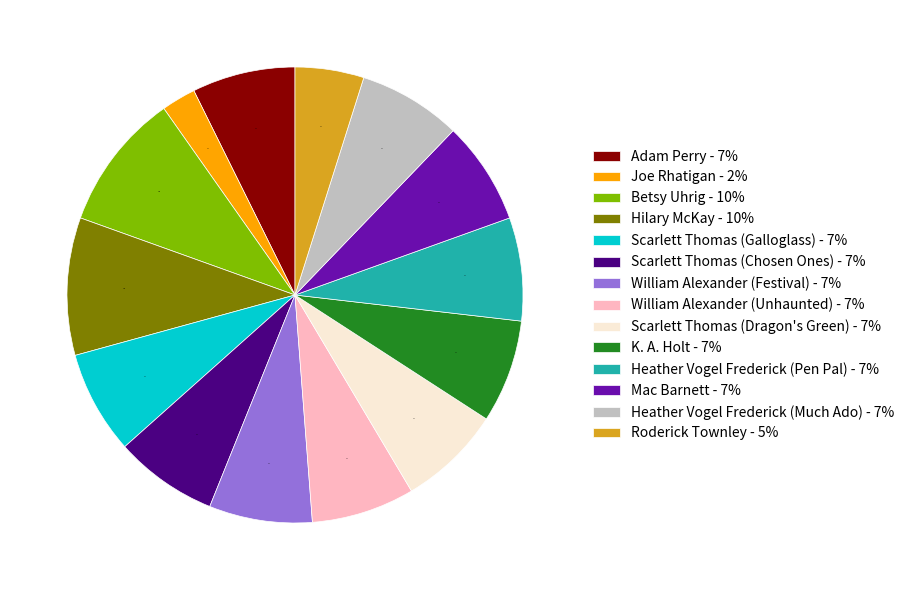

Do Hilary McKay - 10% and Betsy Uhrig - 10% together represent more than half of the pie?

No